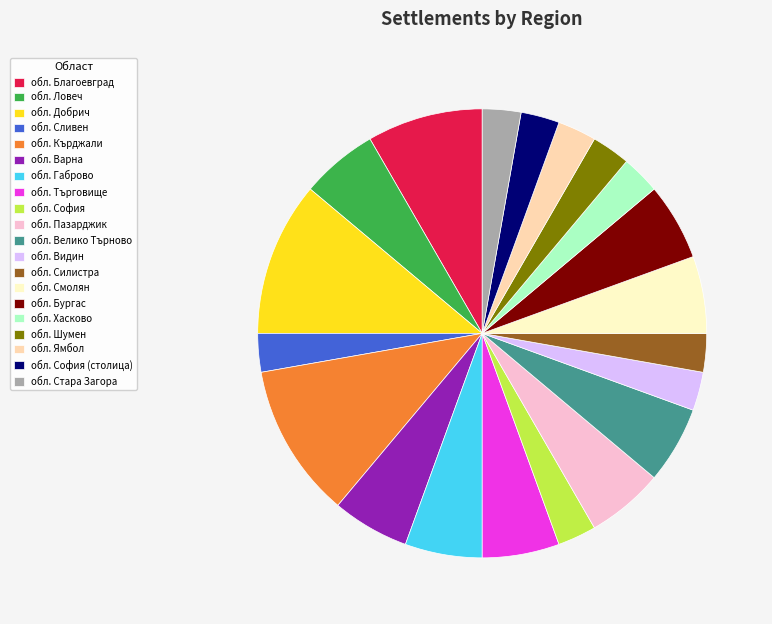

Is it true that обл. София (столица) is 3% of the pie?

True